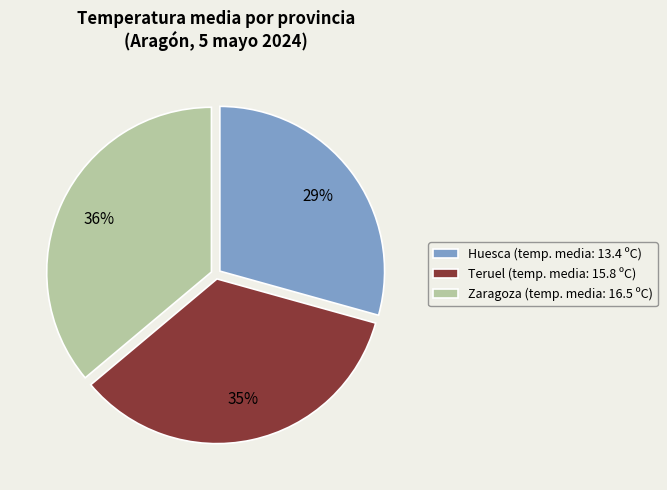

Which has a higher value, Huesca (temp. media: 13.4 ºC) or Zaragoza (temp. media: 16.5 ºC)?

Zaragoza (temp. media: 16.5 ºC)